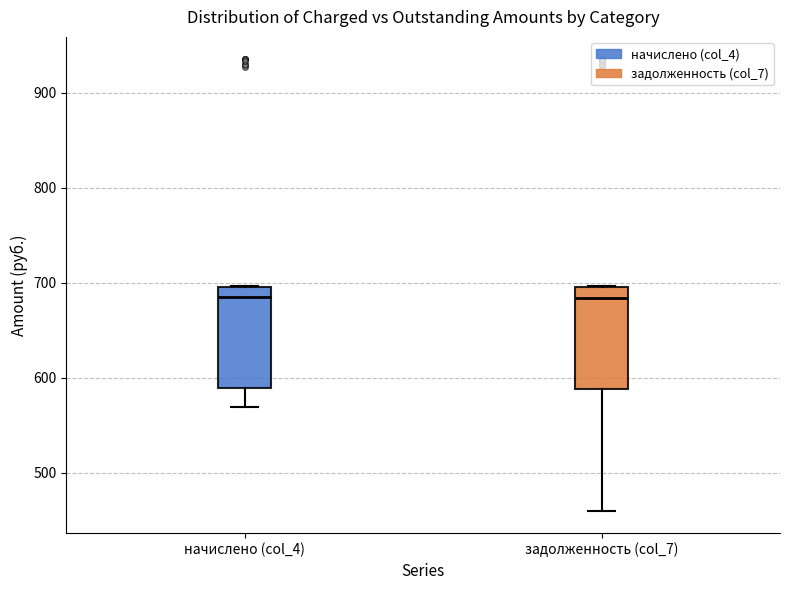

Where does the lower whisker of the box for начислено (col_4) end on the y-axis? The values are not printed on the chart, so give them approximately, as read against the axis.

570